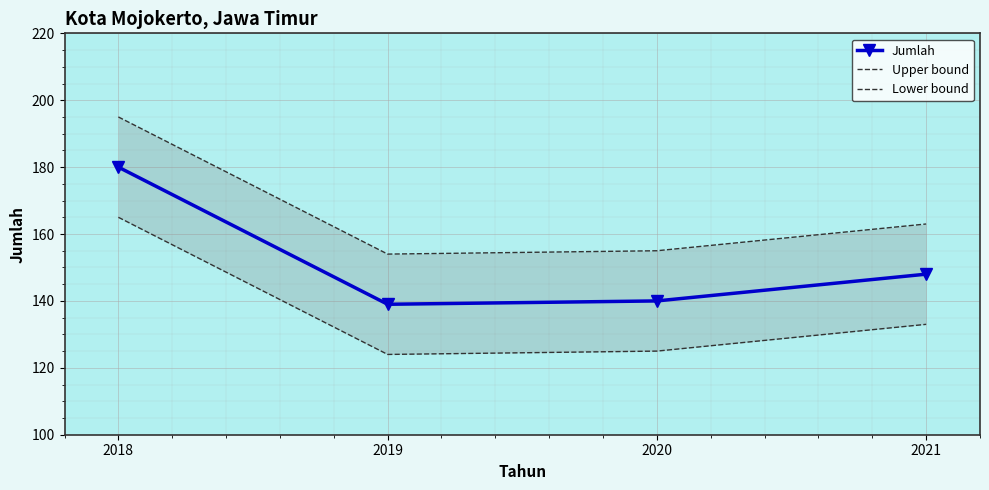

What are all the series names shown in the legend?

Jumlah, Upper bound, Lower bound